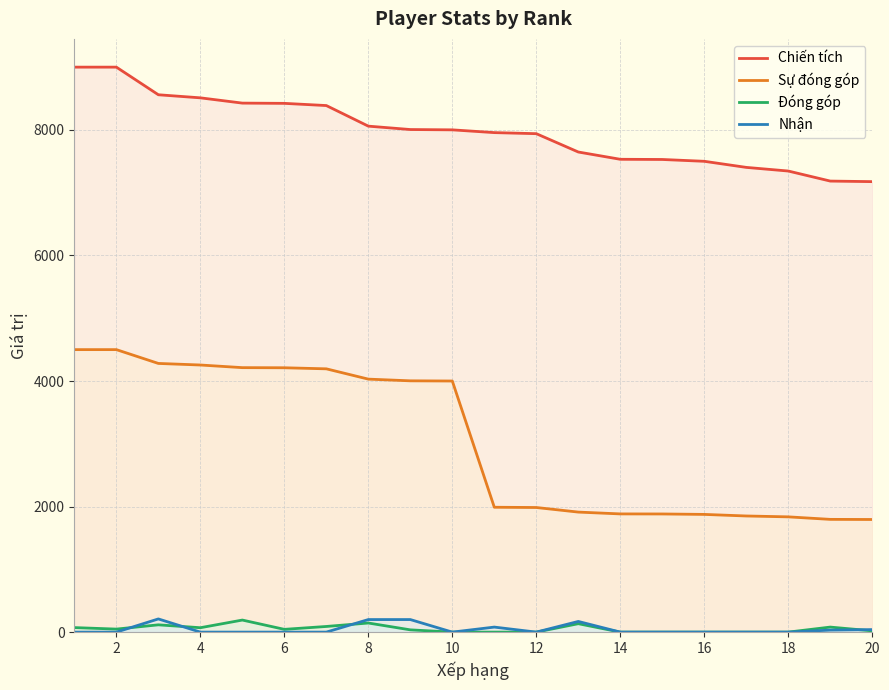

What is the difference between the highest and lowest values at 18?

7345